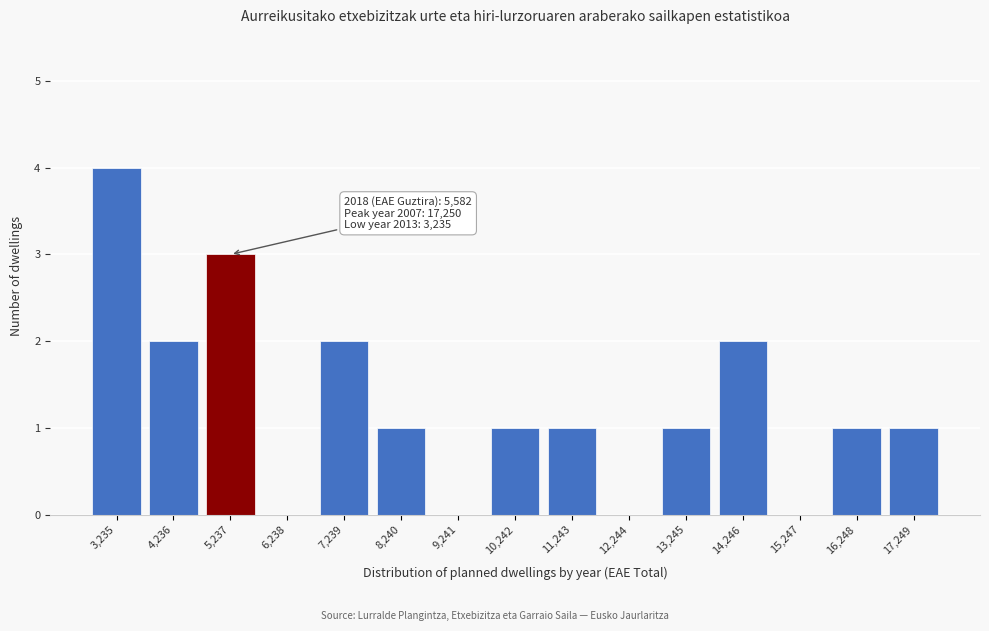

Reading left to right, what are all the values shown in this chart?

3,235=4	4,236=2	5,237=3	6,238=0	7,239=2	8,240=1	9,241=0	10,242=1	11,243=1	12,244=0	13,245=1	14,246=2	15,247=0	16,248=1	17,249=1